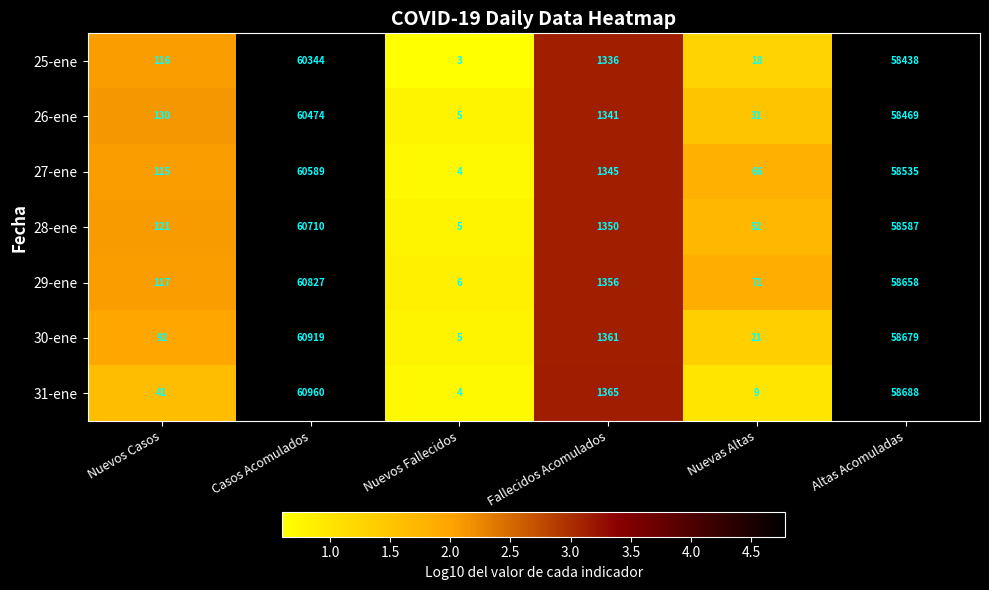

At which category is the sum across all series the highest?

Casos Acomulados